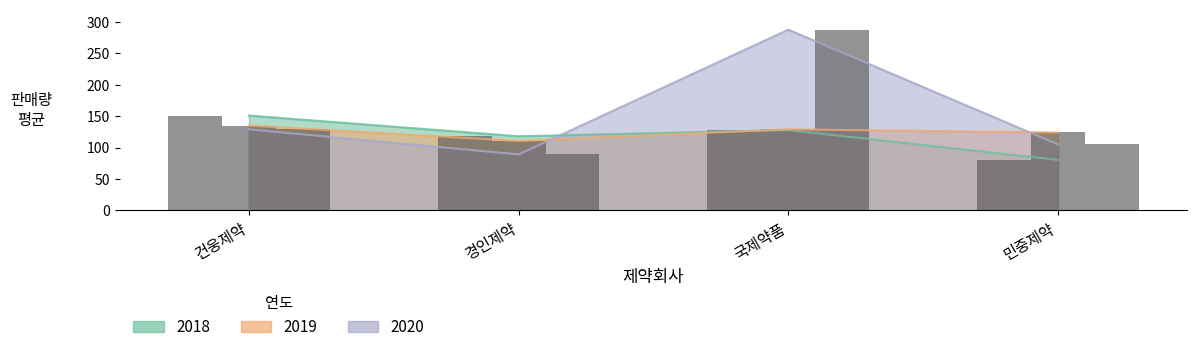

What is the sum of the 2019 values at 경인제약 and 민중제약?

234.5